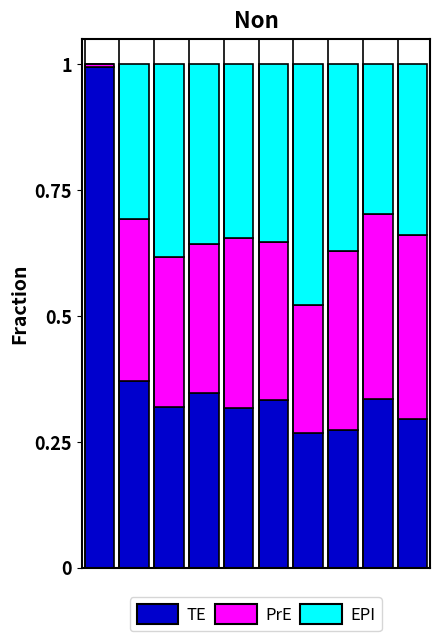

What is the highest value of the TE series?

1.0